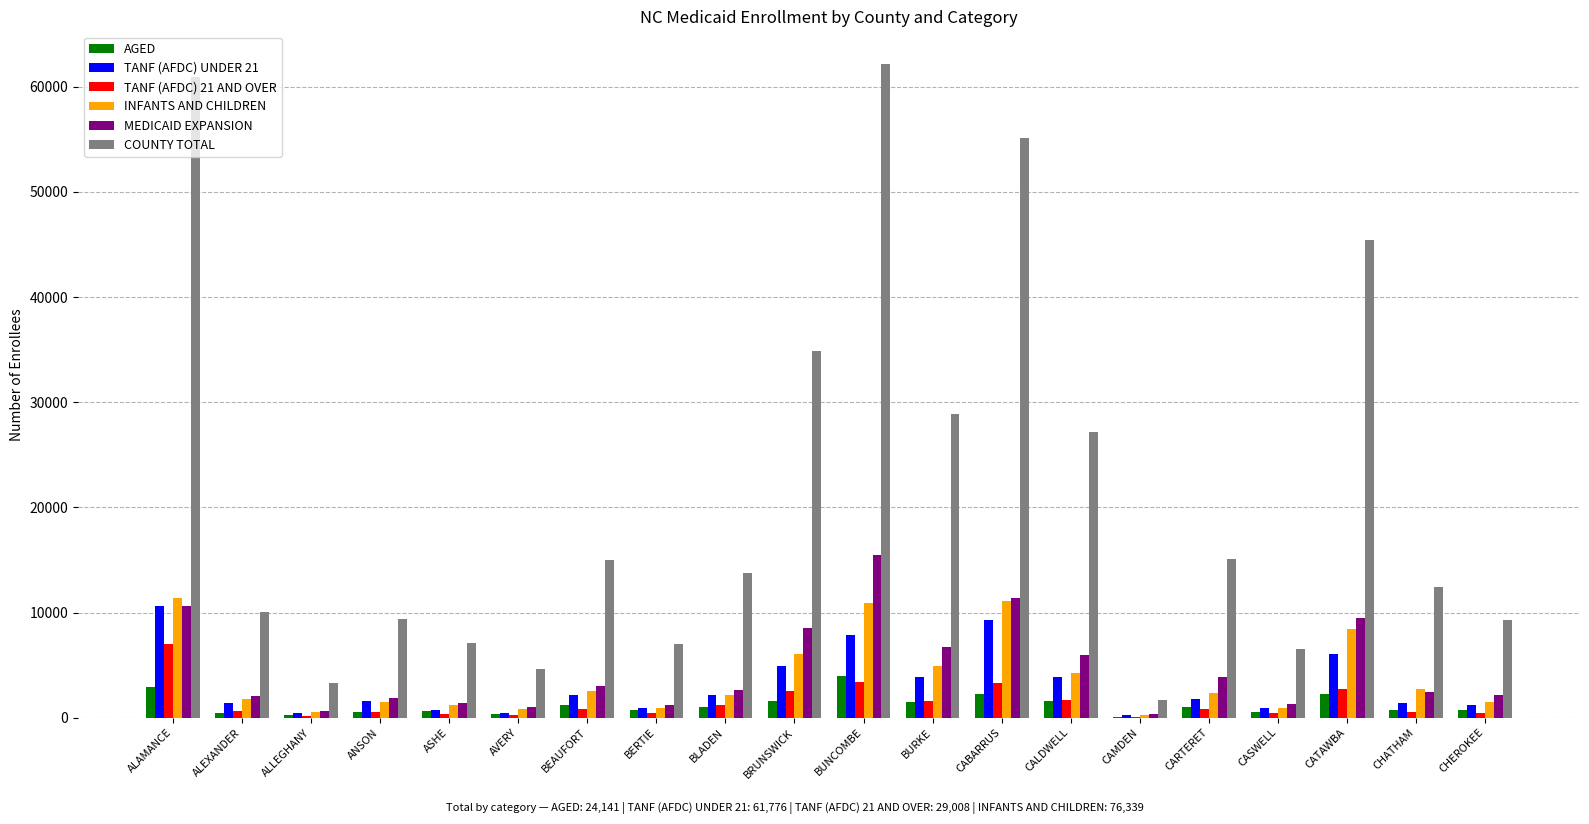

What is the average value of the TANF (AFDC) 21 AND OVER series?

1450